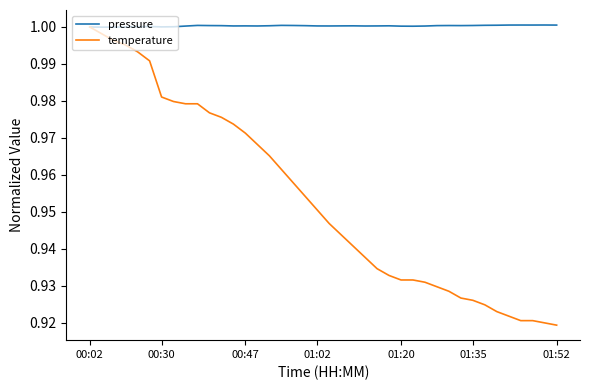

Which series has the largest total across all categories?

pressure